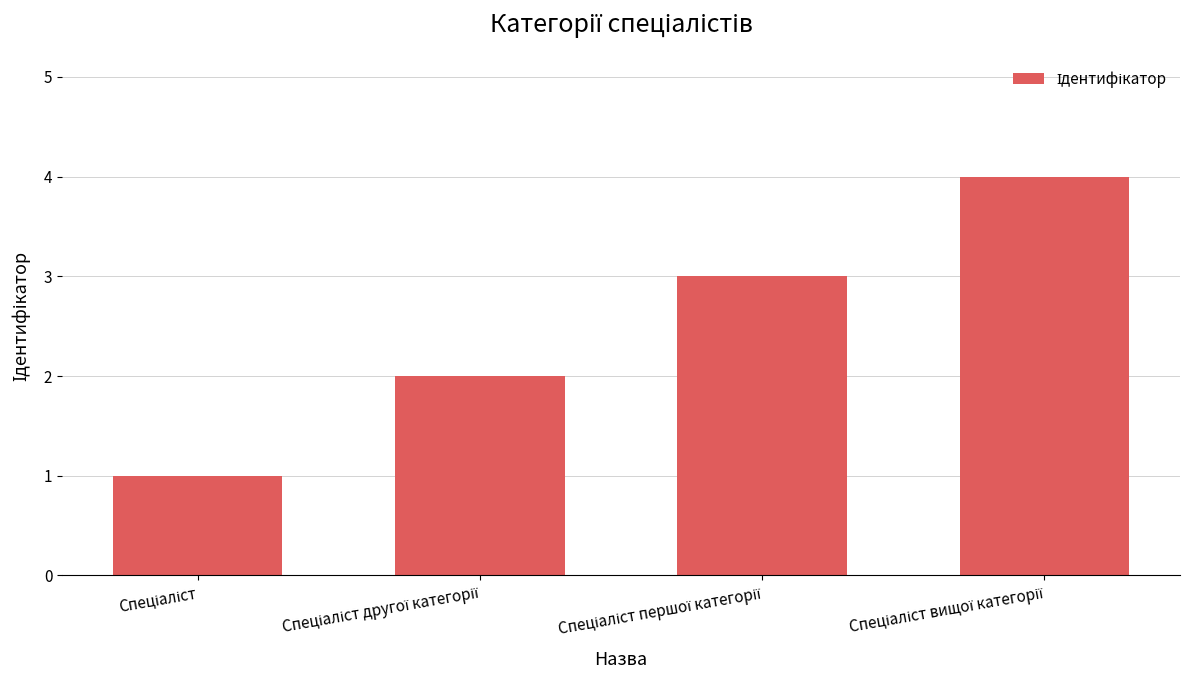

Does the chart contain any negative values?

No